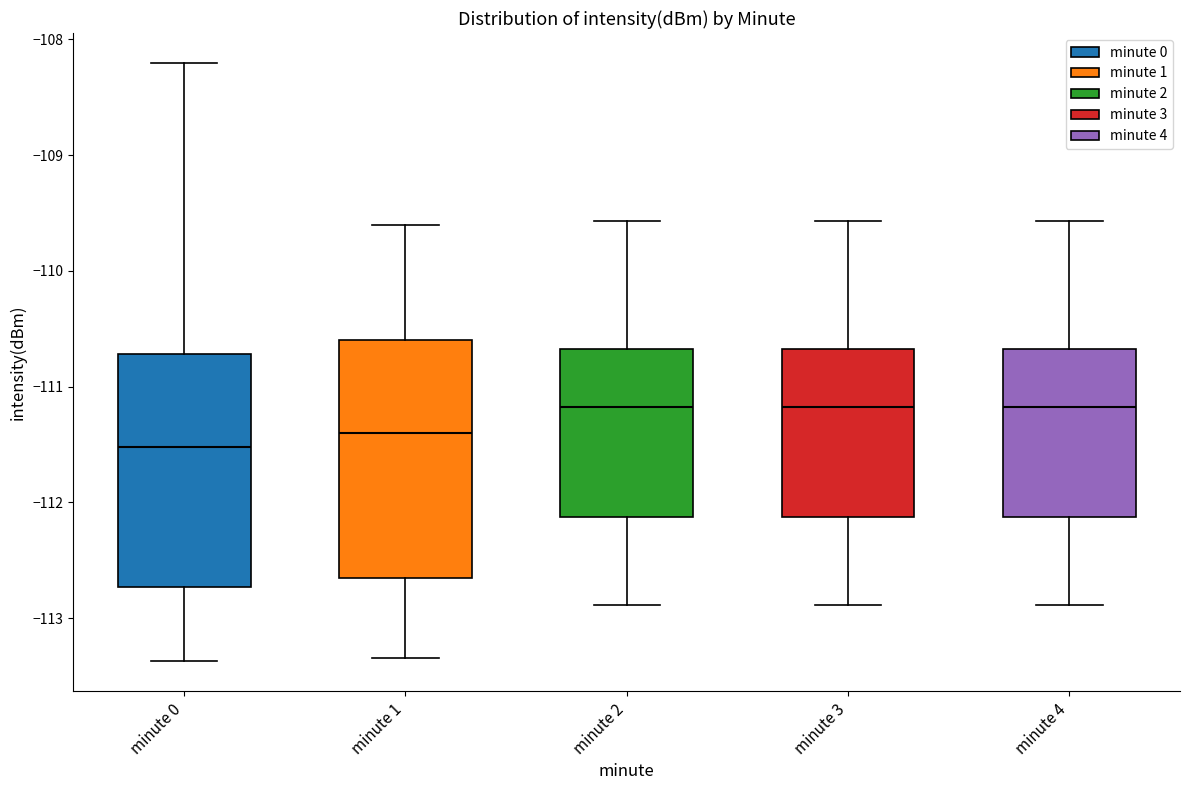

Where does the upper whisker of the box for minute 4 end on the y-axis? The values are not printed on the chart, so give them approximately, as read against the axis.

-109.6